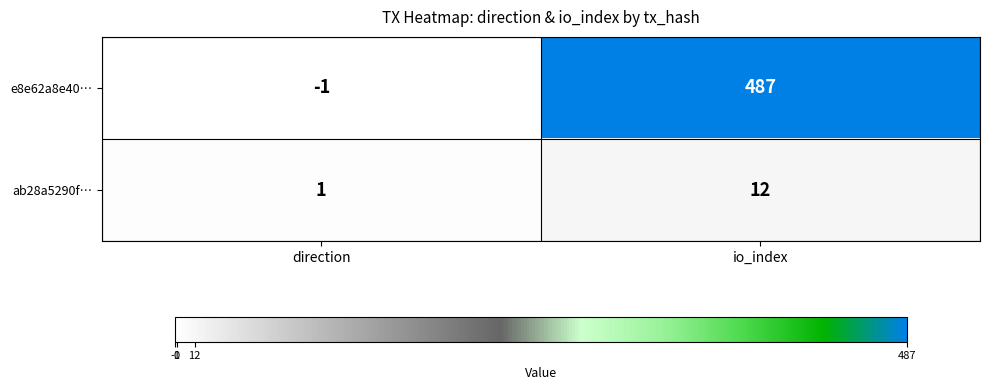

Which series changed the most between direction and io_index?

e8e62a8e40…